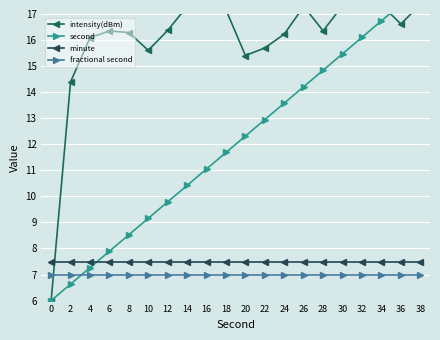

What is the value of the fractional second point at the 9th from the left?

7.0